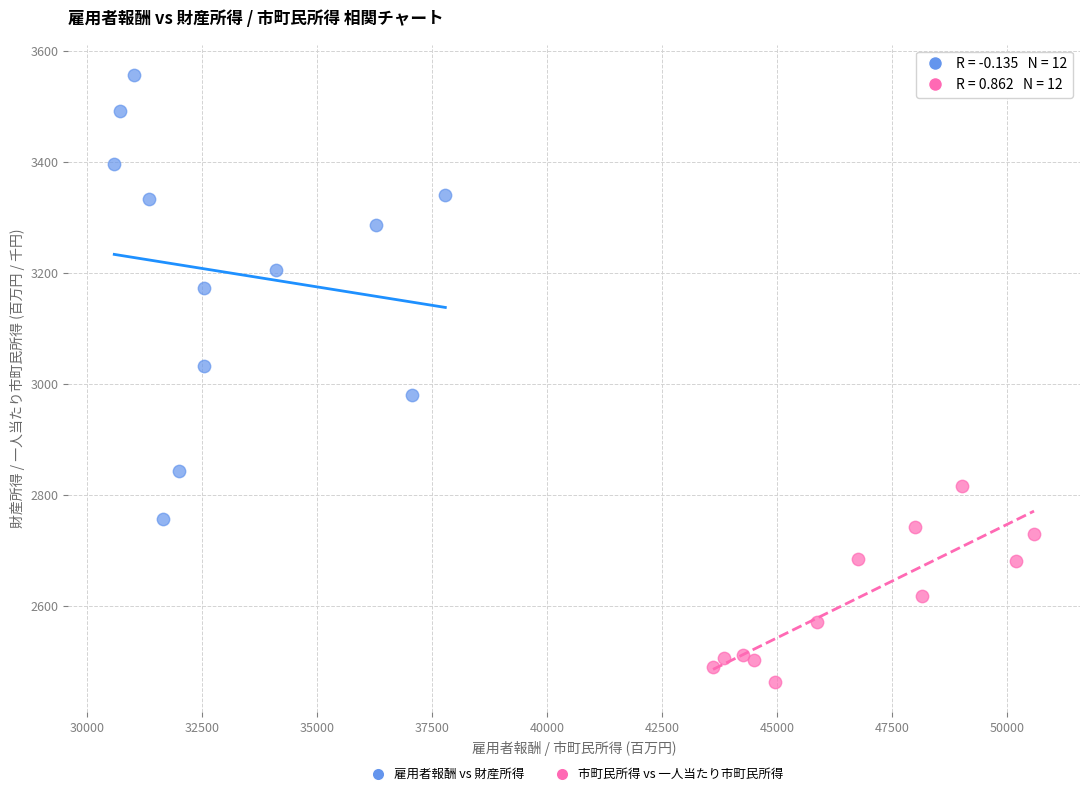

Which series reaches the maximum Y coordinate?

雇用者報酬 vs 財産所得